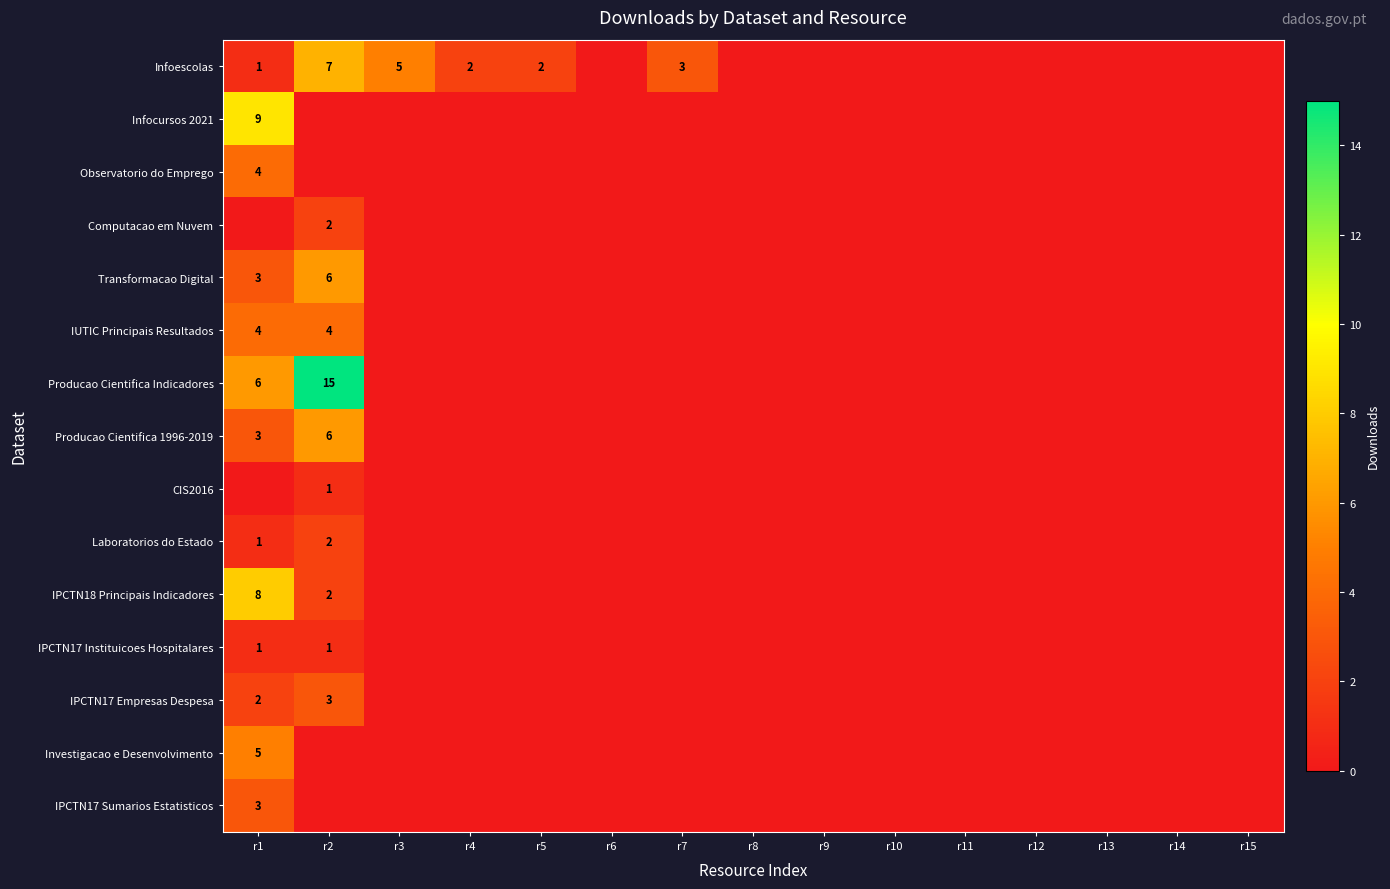

The Infoescolas series shows 1 at r5. True or false?

False